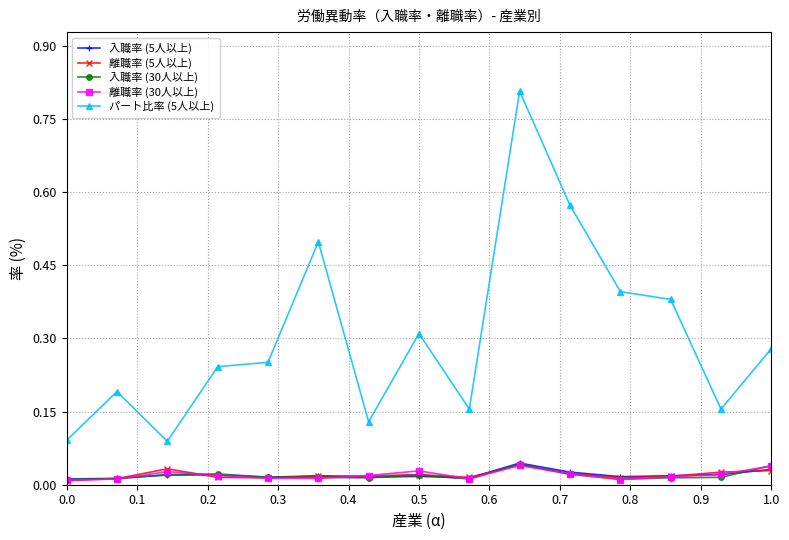

What is the maximum value shown in the chart?

0.8